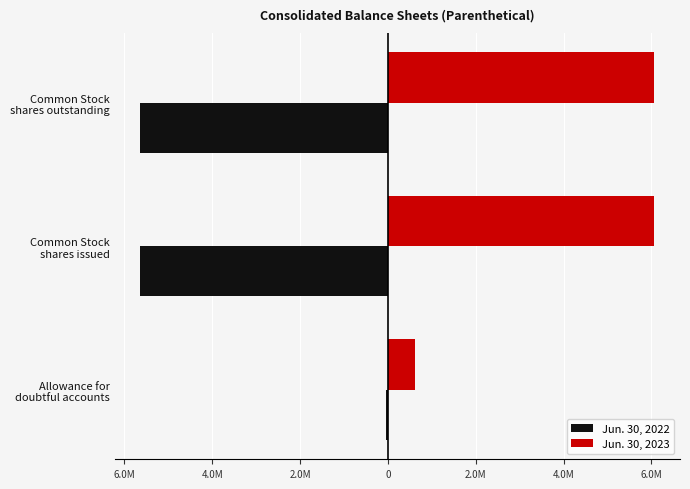

What are all the series names shown in the legend?

Jun. 30, 2022, Jun. 30, 2023